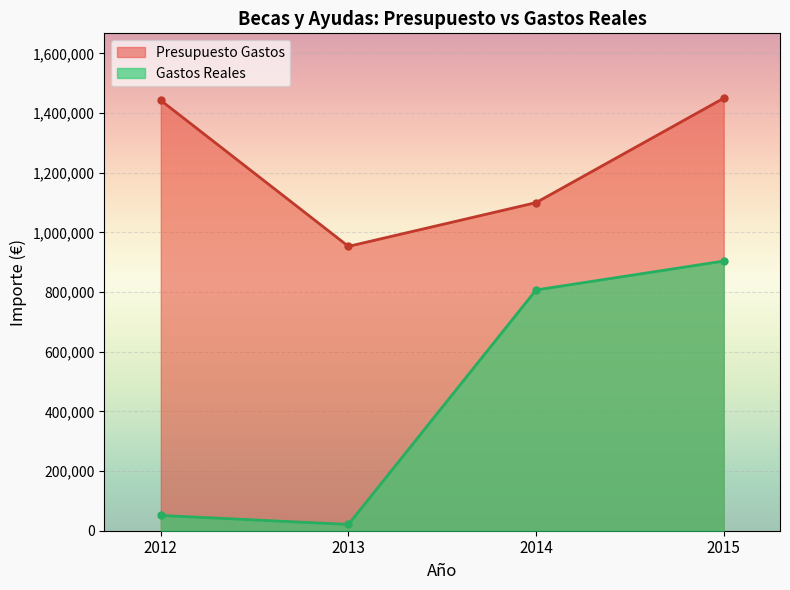

What is the value of the Presupuesto Gastos point at the 2nd from the left?

953291.0